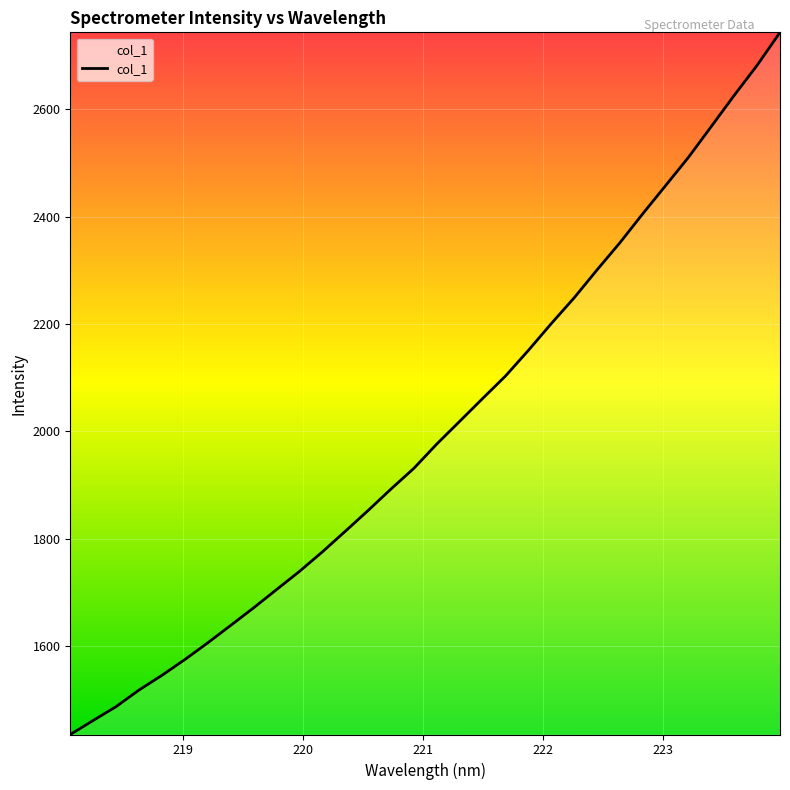

What is the greatest value displayed?

2743.5